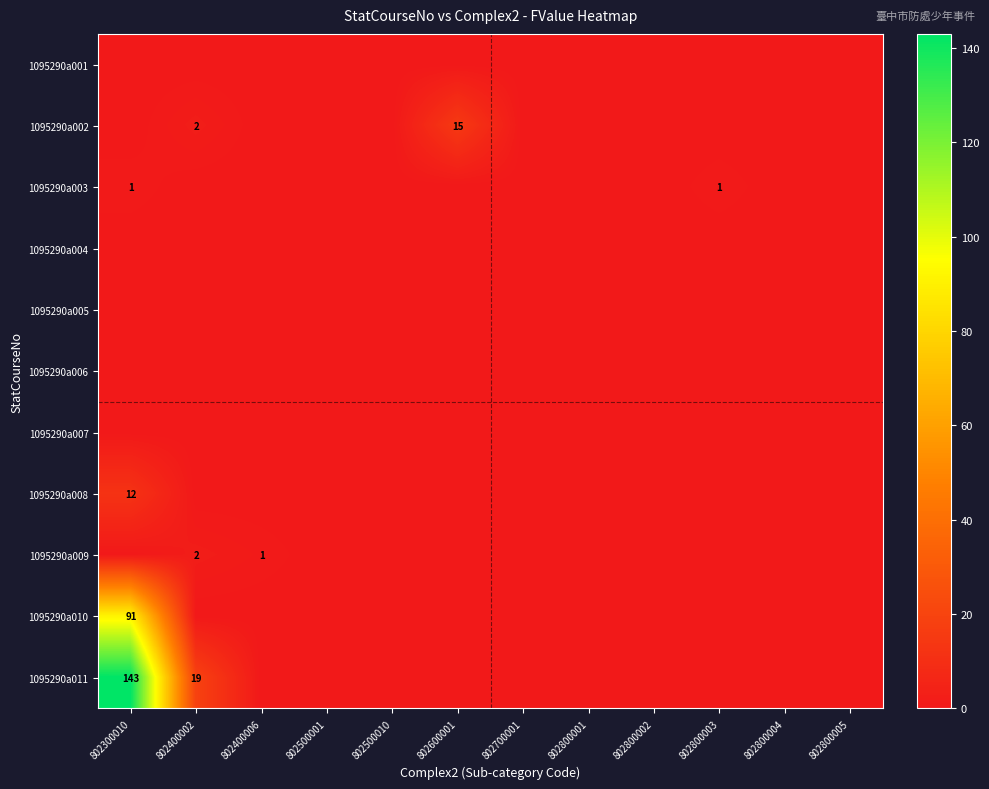

Is it true that 1095290a008 equals 7 at 802300010?

False